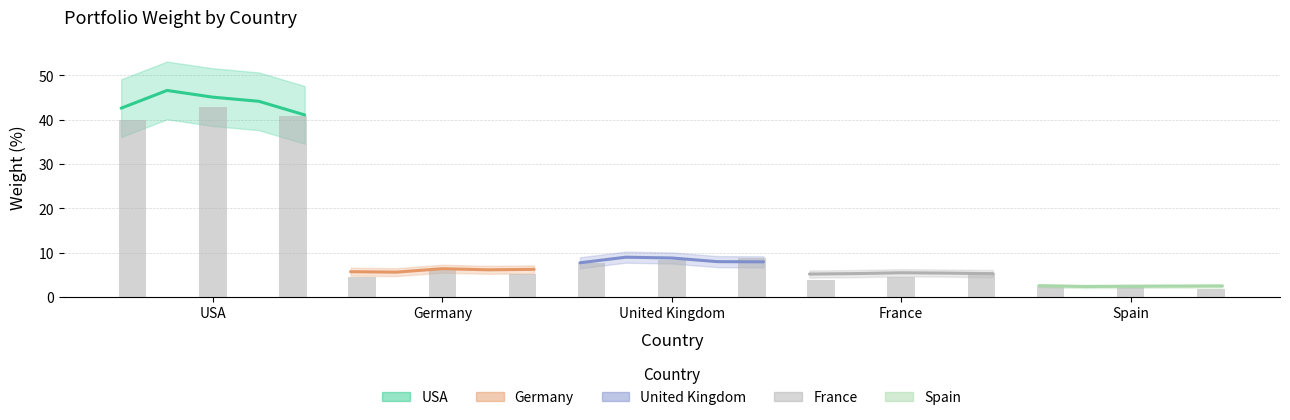

Is it true that France equals 1.9 at Spain?

False